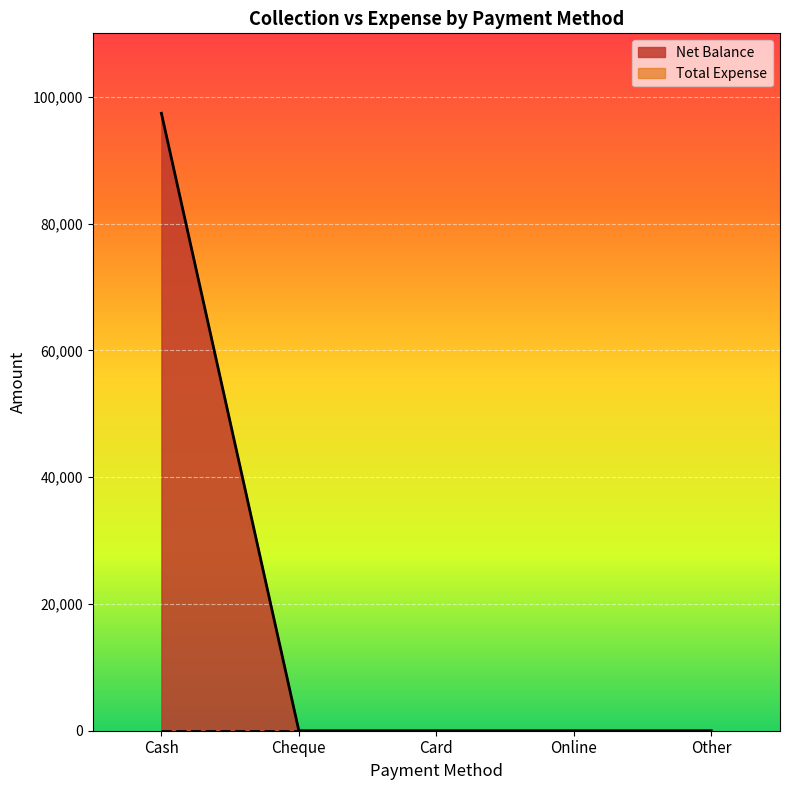

Which has a higher value, Other or Card?

Other